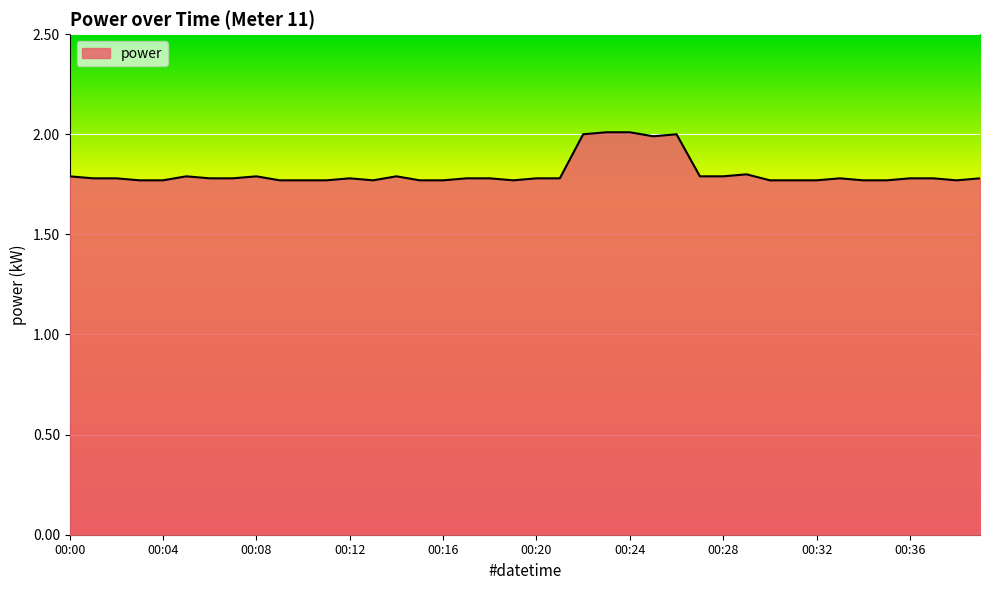

What is the maximum value shown in the chart?

2.0